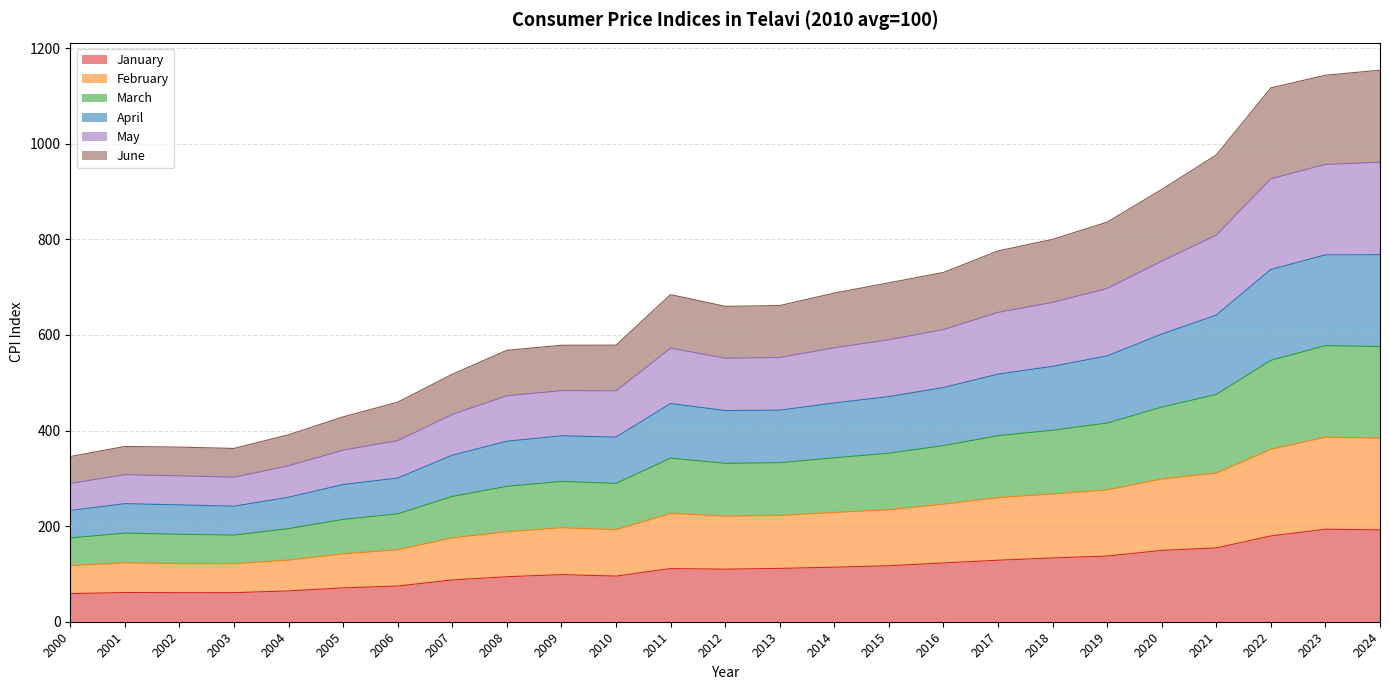

What is the maximum value shown in the chart?

1154.1